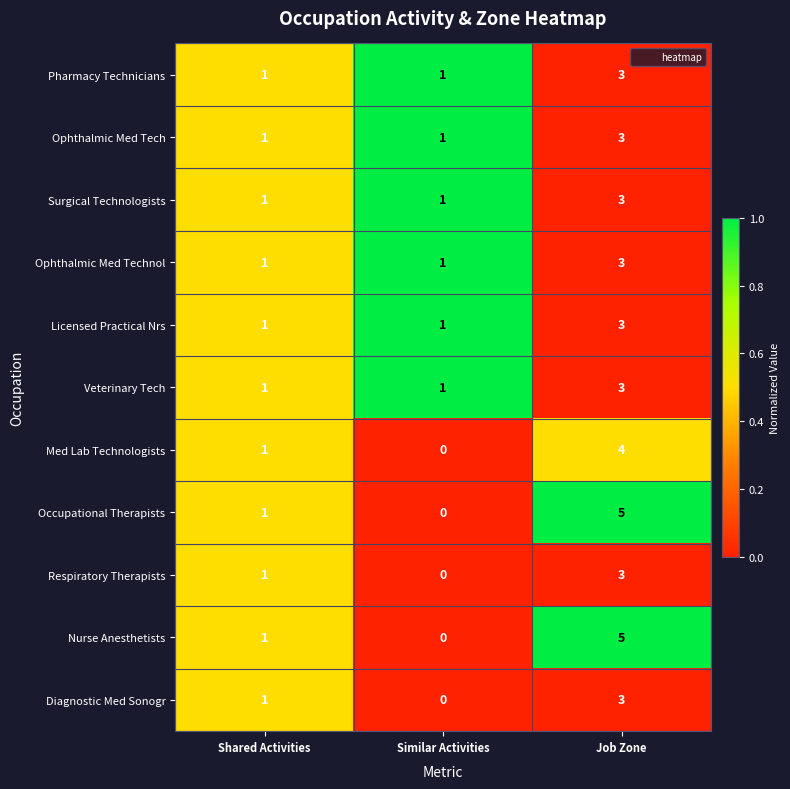

List the labels in order of Occupational Therapists value, smallest first.

Similar Activities, Shared Activities, Job Zone